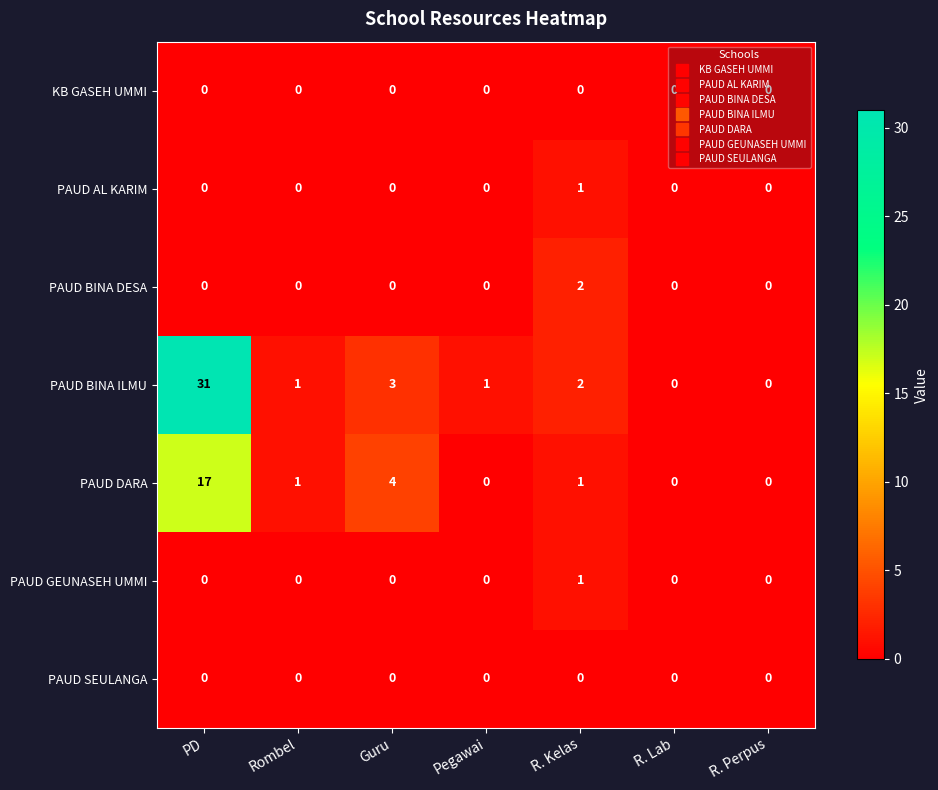

The PAUD GEUNASEH UMMI series shows -1 at Guru. True or false?

False